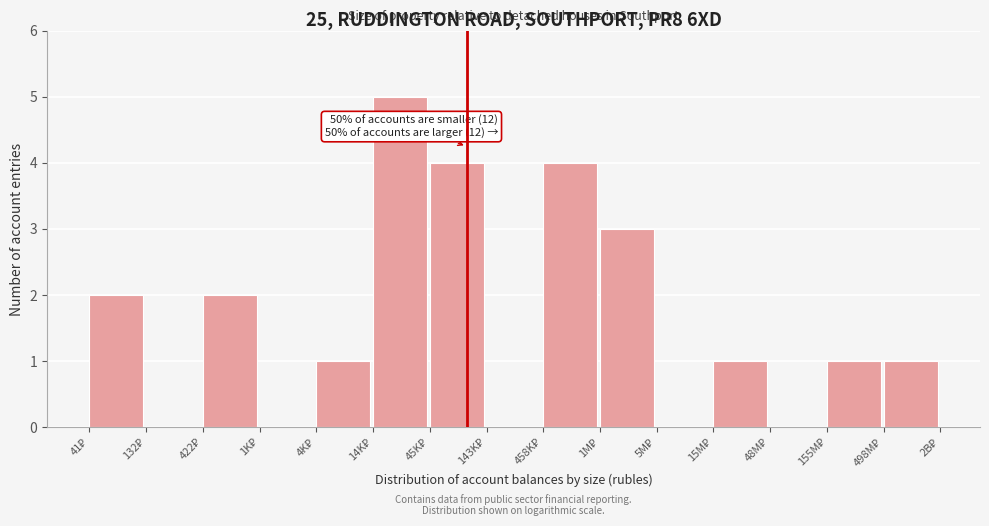

What is the sum of all values?

24